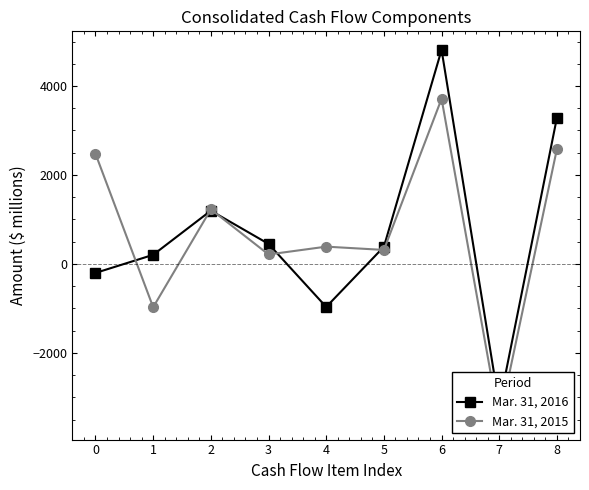

How many distinct data groups are displayed?

2